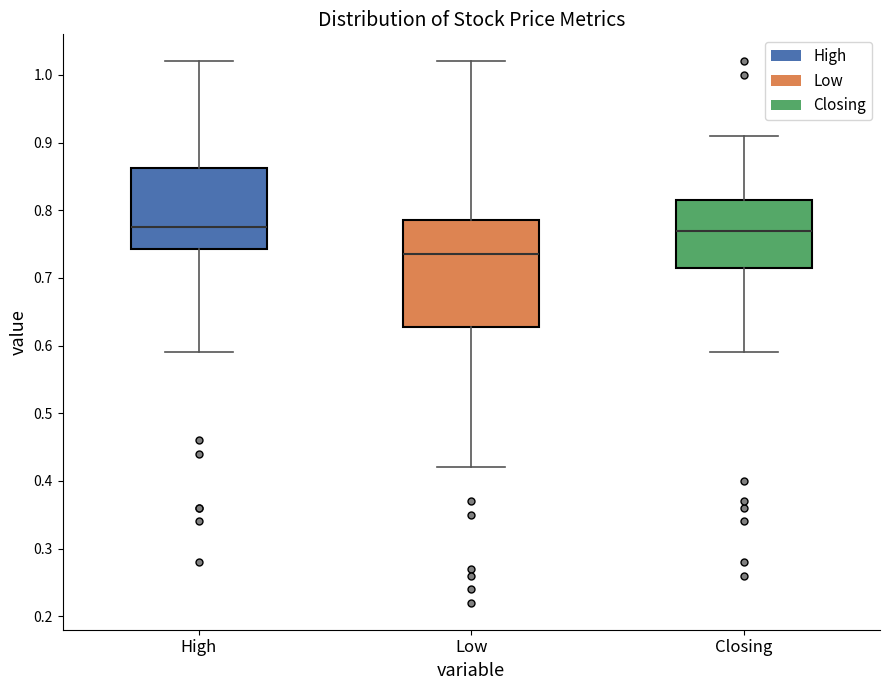

Which box has the lowest median line?

Low